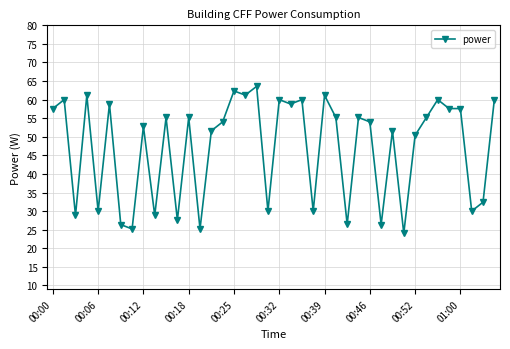

How many lines are shown in the chart?

1